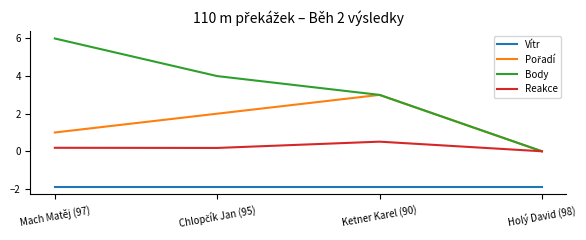

How many series are shown in this chart?

4